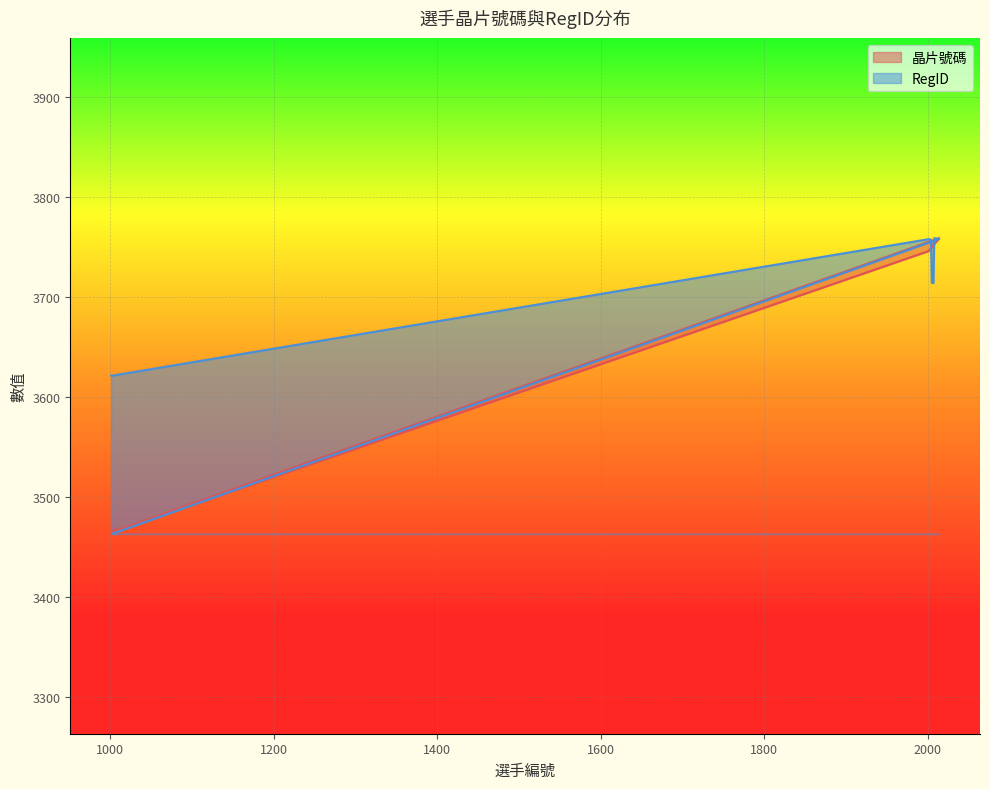

The RegID series shows 1723.3 at 2013. True or false?

False